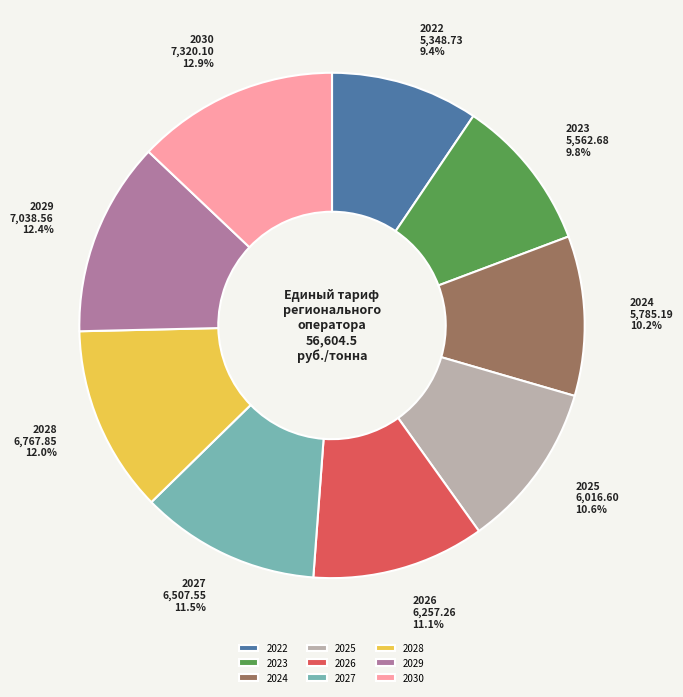

Is 2027 the majority of the pie?

No